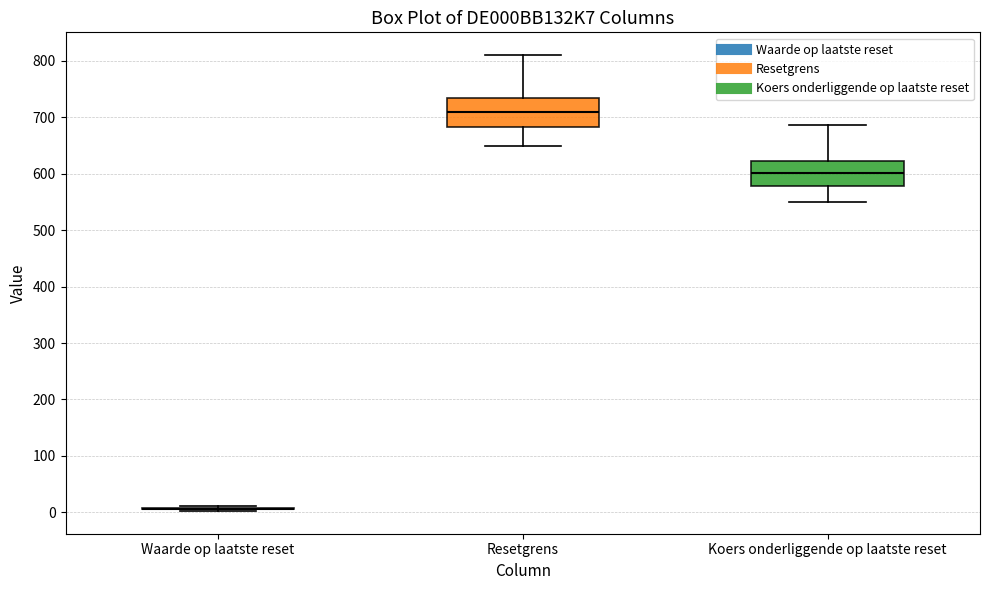

Reading left to right, read every box against the y-axis: the position of its median line, the range the box covers, and the ends of its whiskers. The values are not printed on the chart, so give them approximately, as read against the axis.

Waarde op laatste reset: box collapsed to a line at 10, whiskers 0 to 10
Resetgrens: median 710, box 680 to 730, whiskers 650 to 810
Koers onderliggende op laatste reset: median 600, box 580 to 620, whiskers 550 to 690